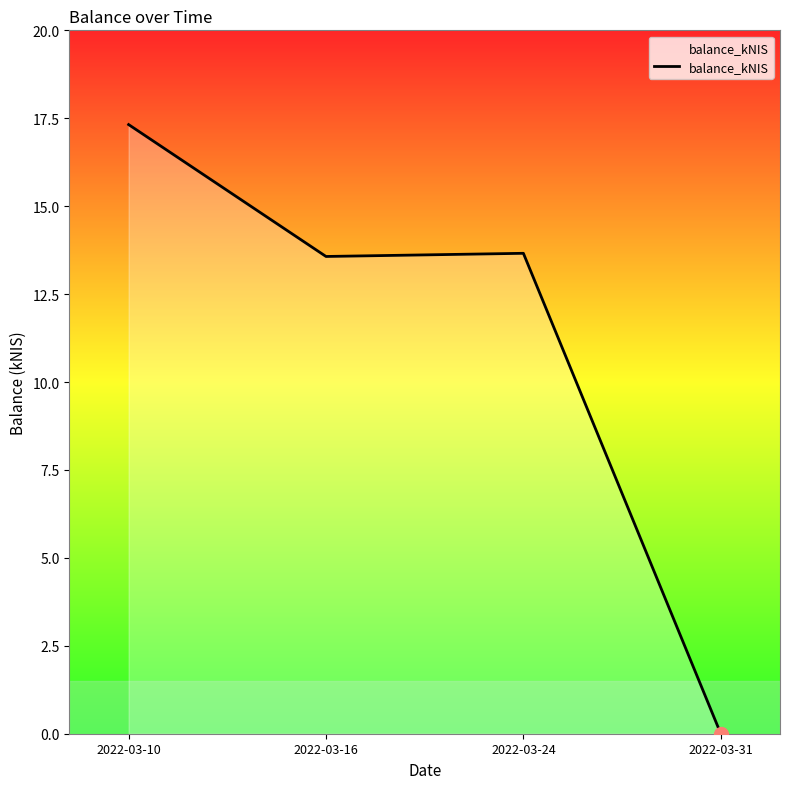

Reading right to left, list all the values displayed in this chart.

2022-03-31=0.0	2022-03-24=13.7	2022-03-16=13.6	2022-03-10=17.3